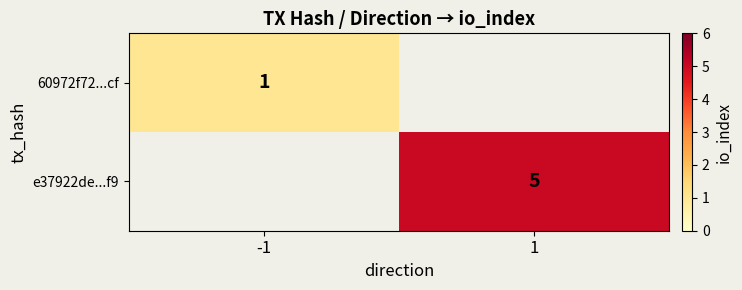

The value of 60972f72...cf at -1 is 1. True or false?

True